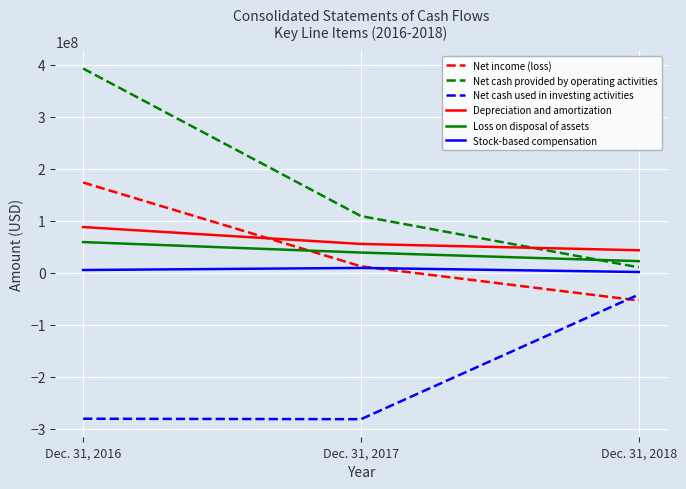

What is the spread (max minus min) of values at Dec. 31, 2017?

390726000